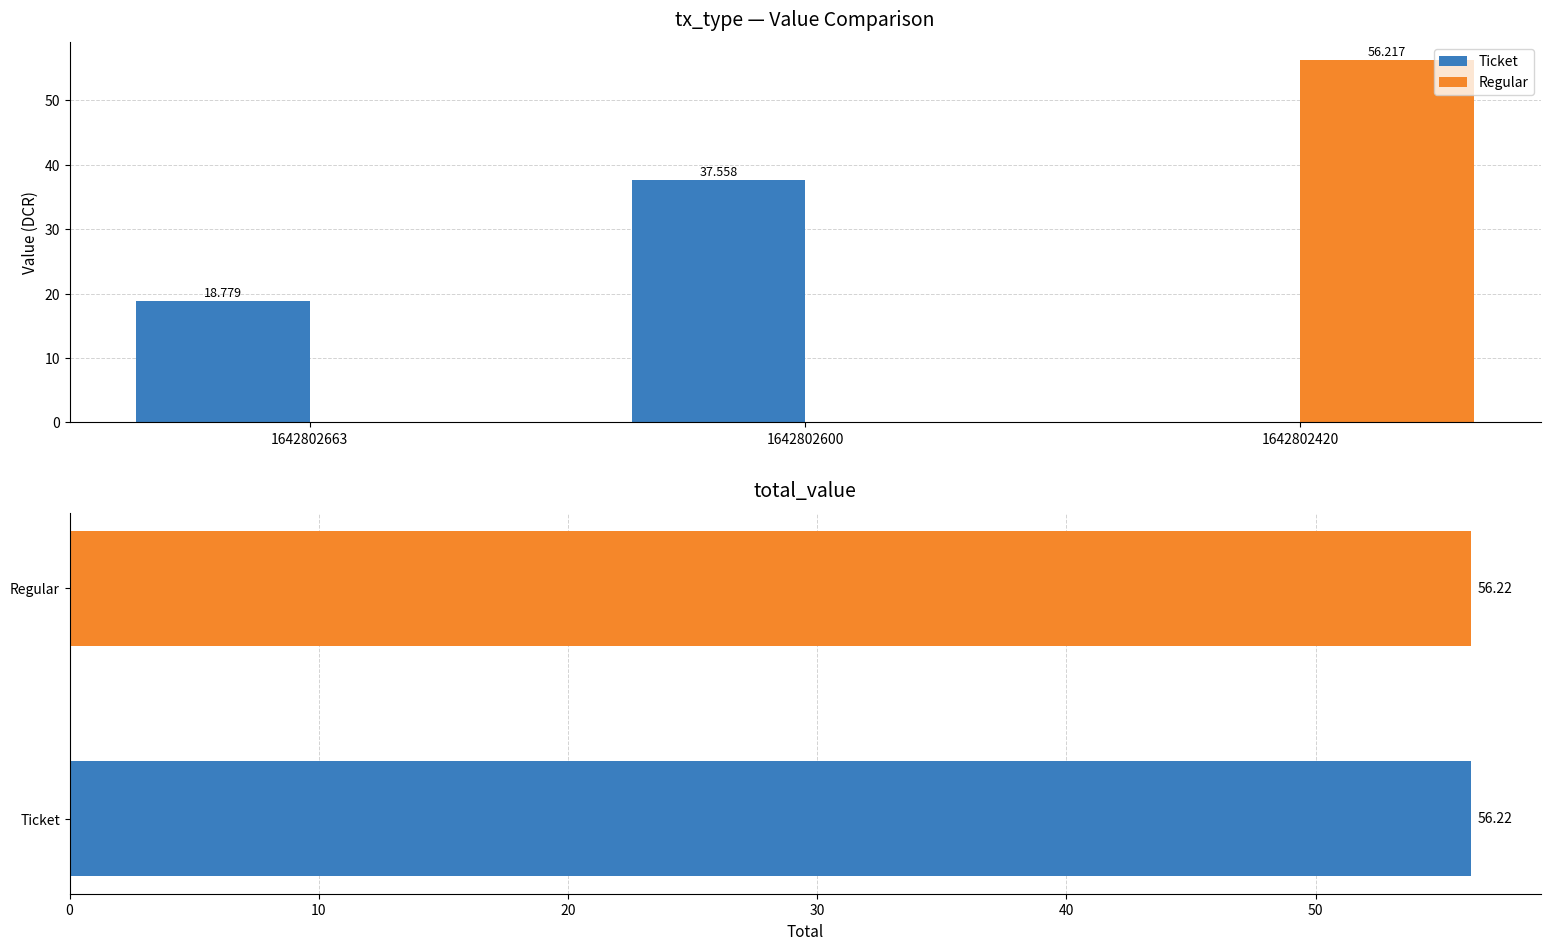

Reading left to right, what are all the values shown in this chart?

Ticket: 1642802663=18.8	1642802600=37.6	1642802420=0.0
Regular: 1642802663=0.0	1642802600=0.0	1642802420=56.2